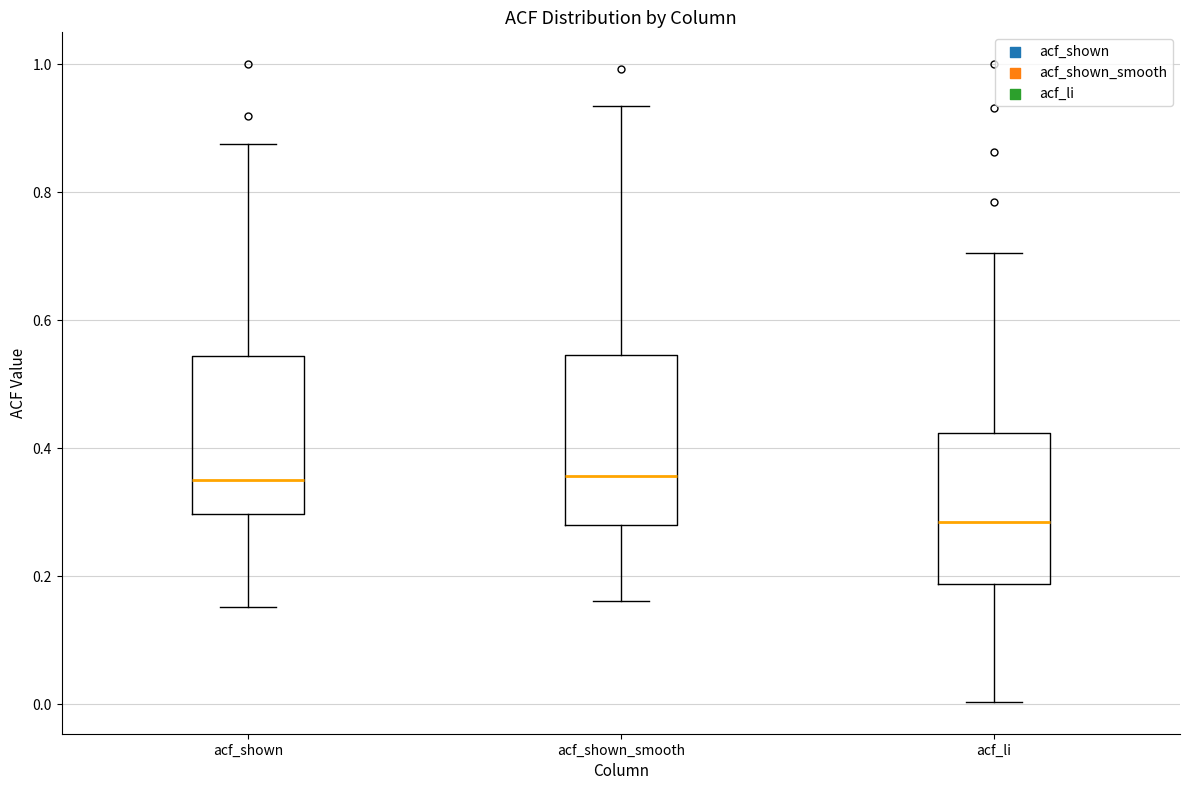

Where is the lower edge of the box for acf_shown on the y-axis? The values are not printed on the chart, so give them approximately, as read against the axis.

0.30